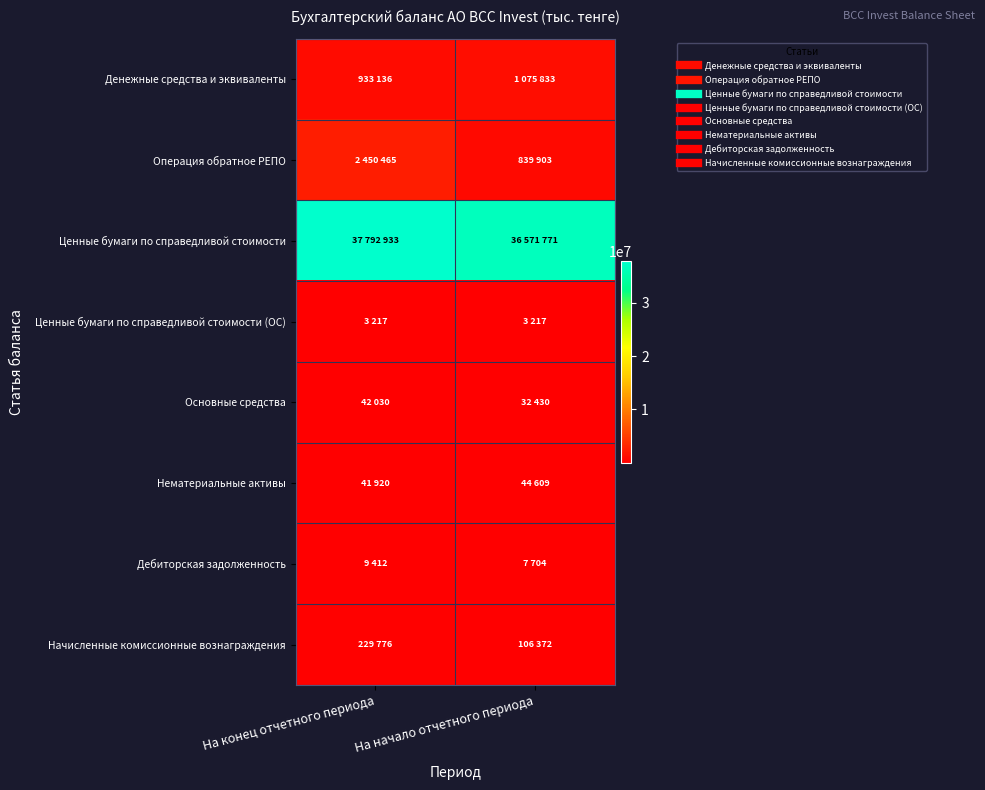

At how many categories does at least one series exceed 34700981?

2